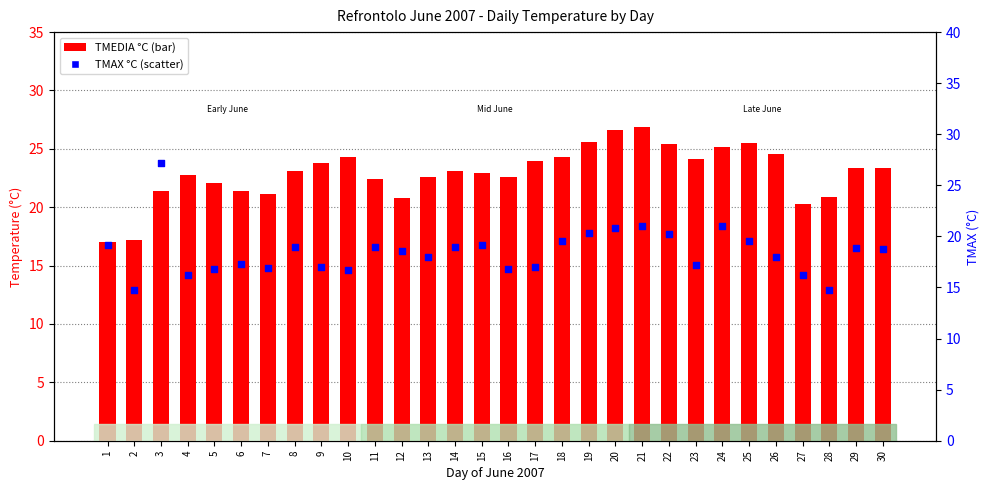

What are all the series names shown in the legend?

TMEDIA °C, TMAX °C